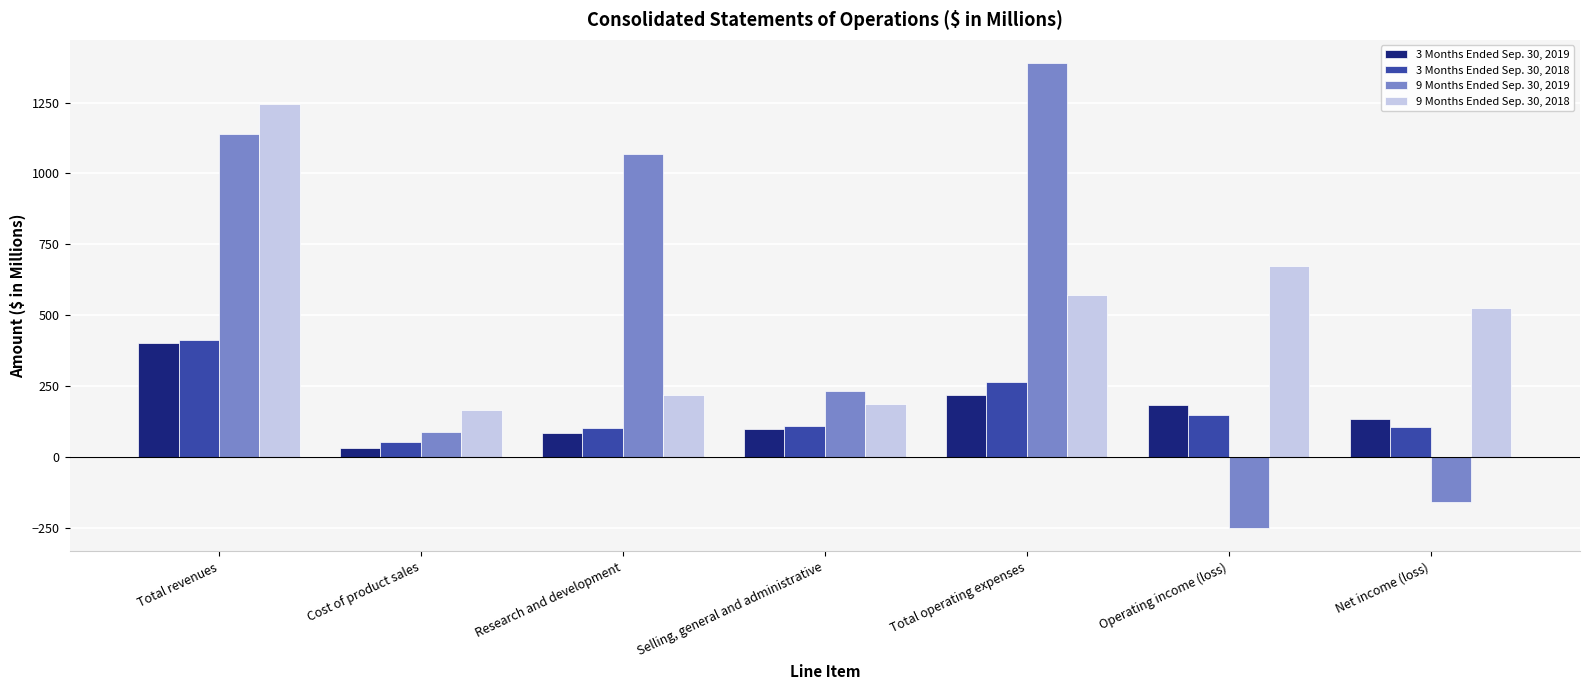

Rank the series at Total revenues from highest to lowest value.

9 Months Ended Sep. 30, 2018, 9 Months Ended Sep. 30, 2019, 3 Months Ended Sep. 30, 2018, 3 Months Ended Sep. 30, 2019